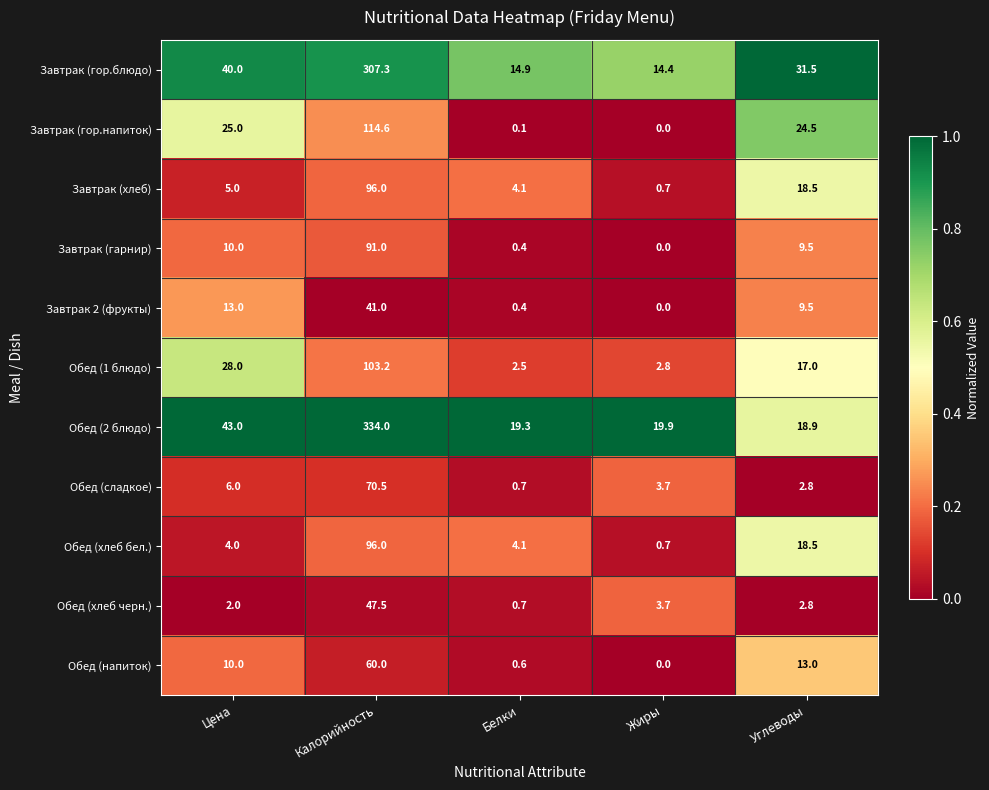

True or false: Обед (хлеб черн.) has a value of 2.8 at Углеводы.

True